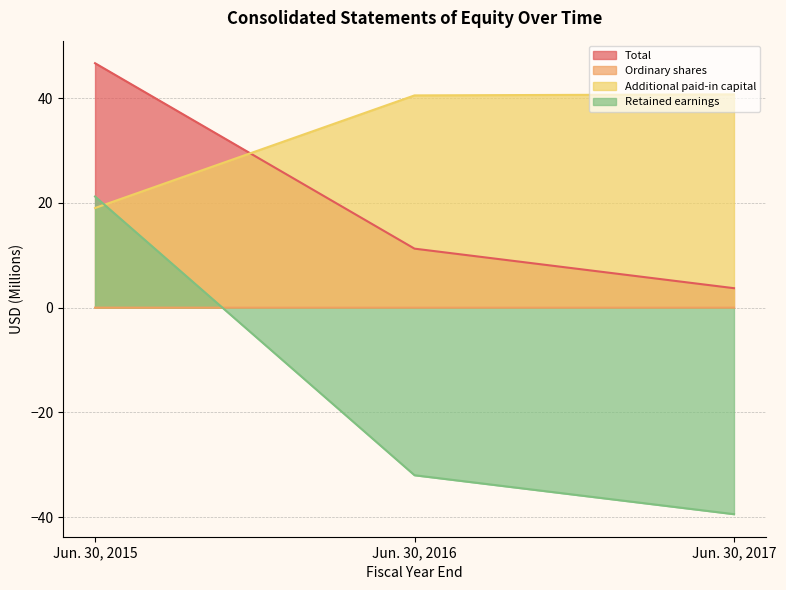

How many lines are shown in the chart?

4